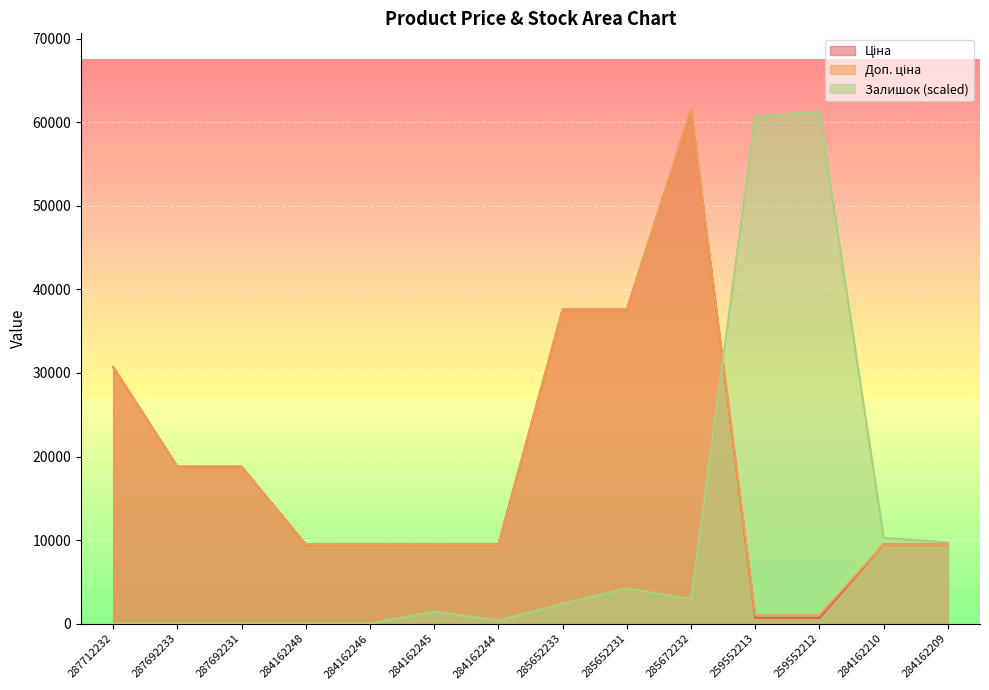

What position from the left is 284162246?

5